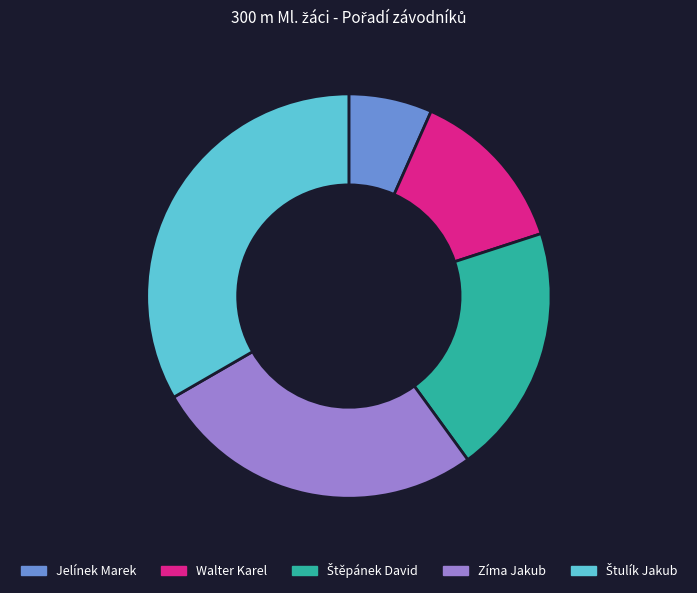

What is the smallest slice in the pie chart?

Jelínek Marek